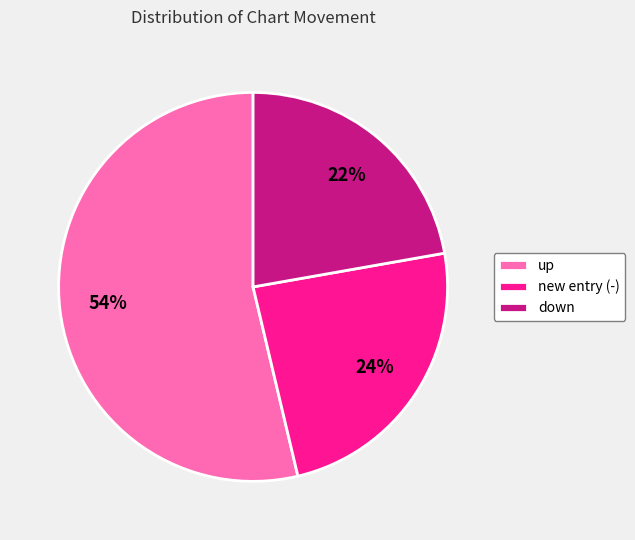

How many segments does this pie chart have?

3